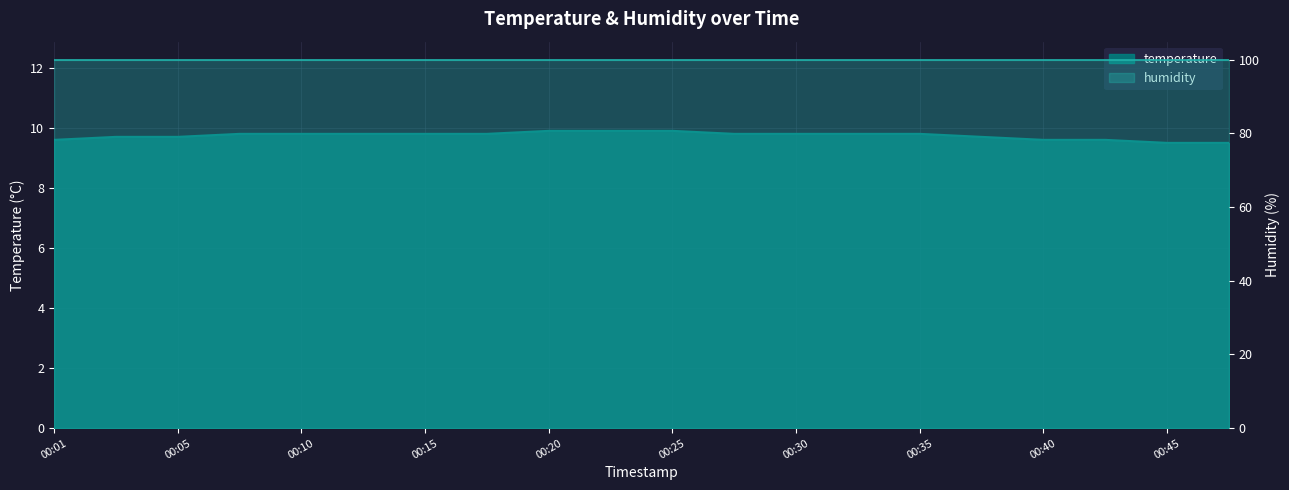

What is the smallest value displayed?

9.5